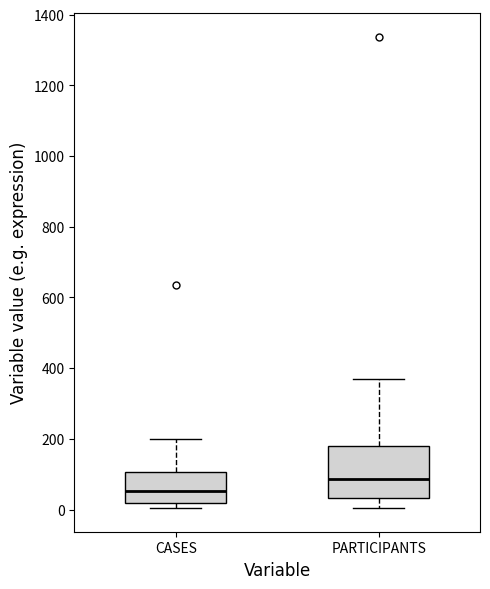

Reading left to right, read every box against the y-axis: the position of its median line, the range the box covers, and the ends of its whiskers. The values are not printed on the chart, so give them approximately, as read against the axis.

CASES: median 60, box 20 to 100, whiskers 0 to 200
PARTICIPANTS: median 80, box 40 to 180, whiskers 0 to 360